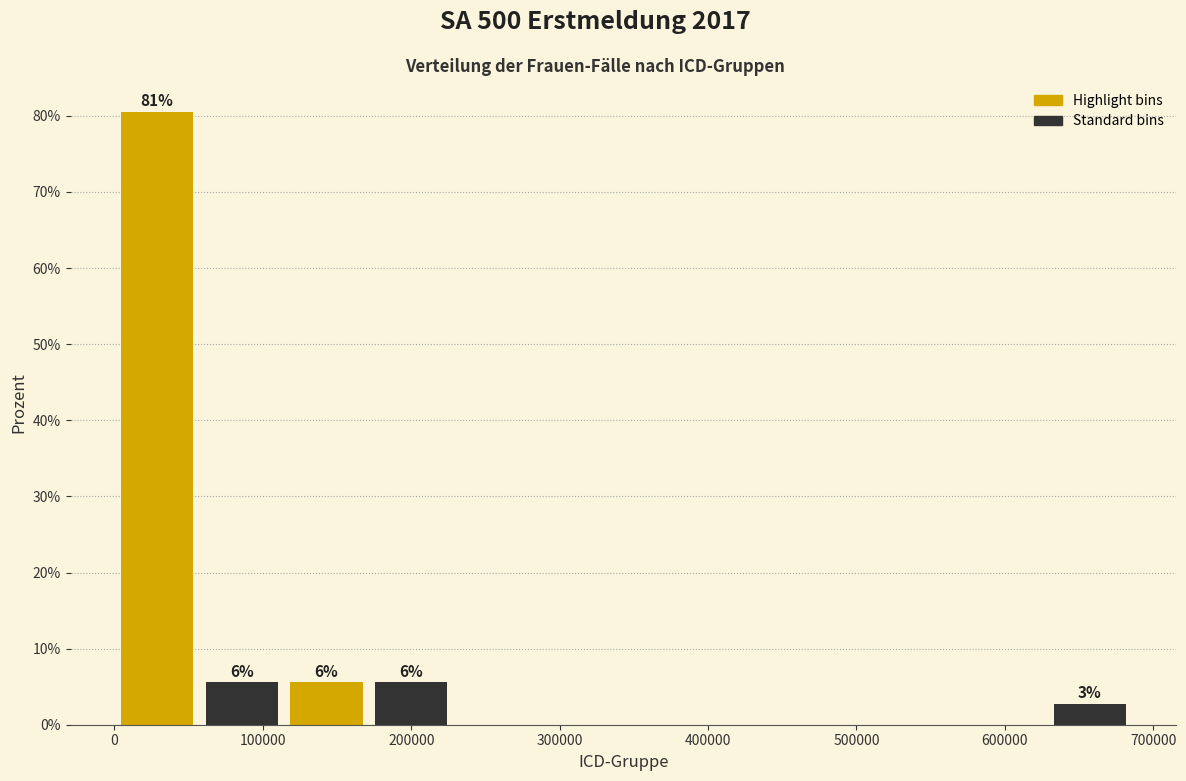

Which range on the x-axis has the tallest bar?

0 to 60000